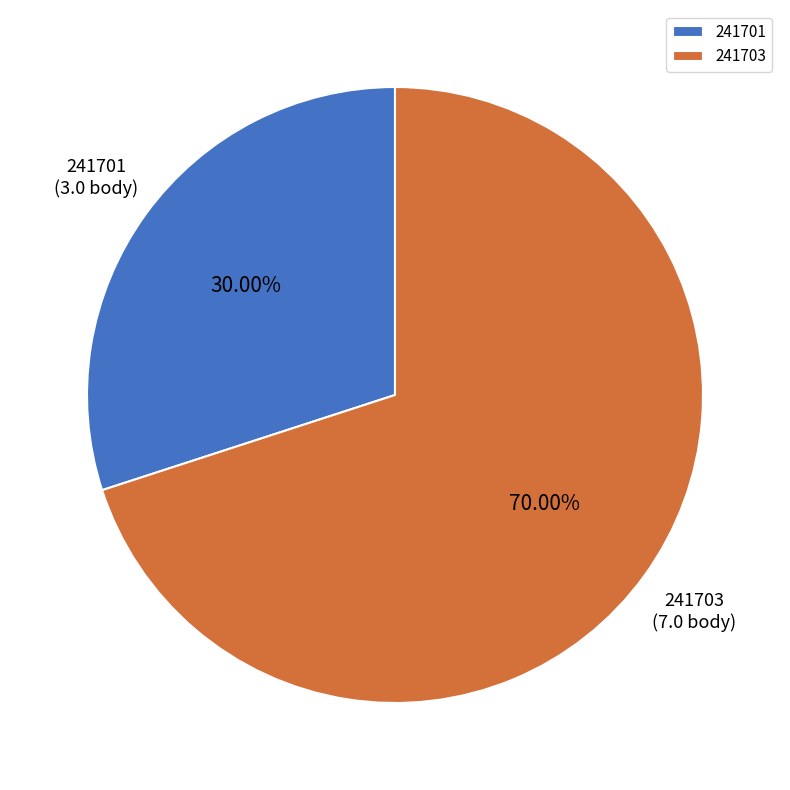

True or false: 241701 accounts for 21% of the total.

False